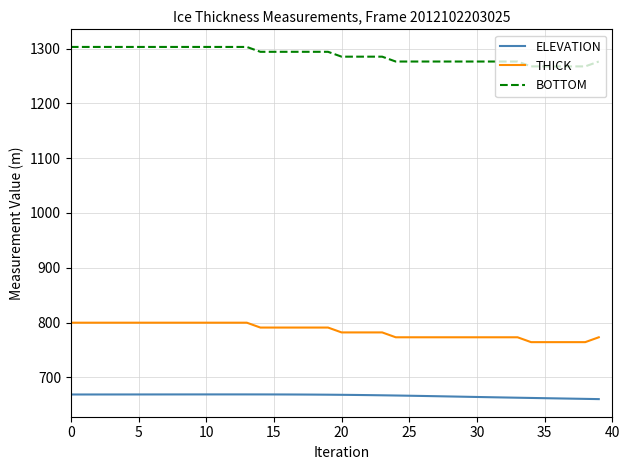

How many categories are shown in the chart?

40